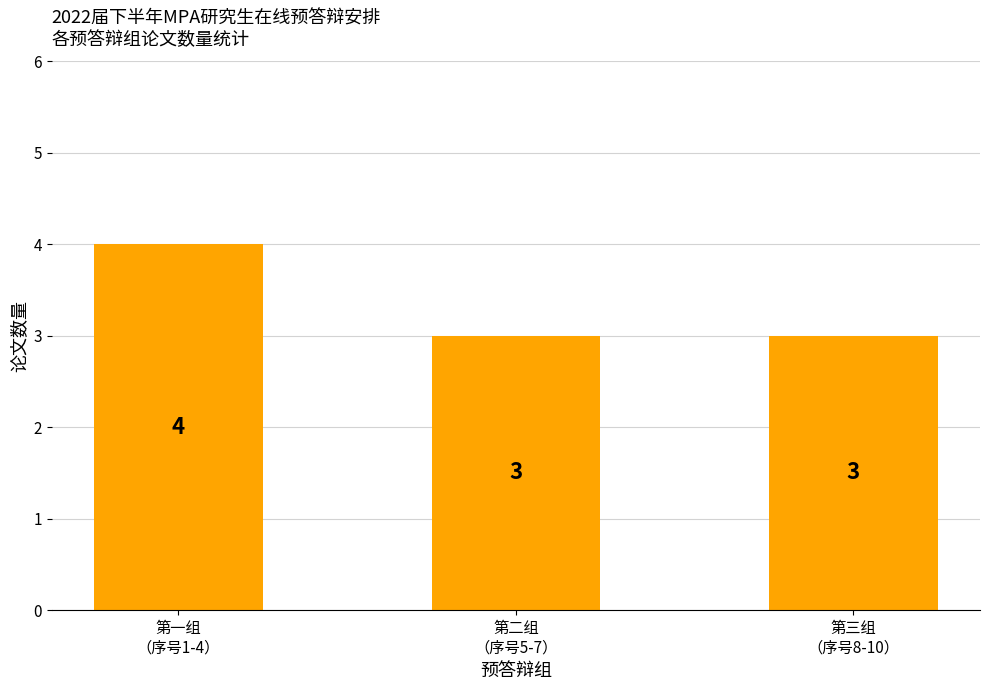

What is the greatest value displayed?

4